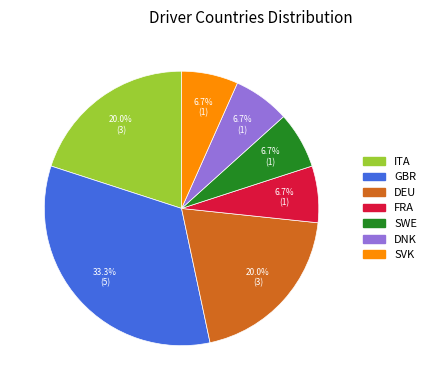

Which category has the biggest portion of the pie?

GBR